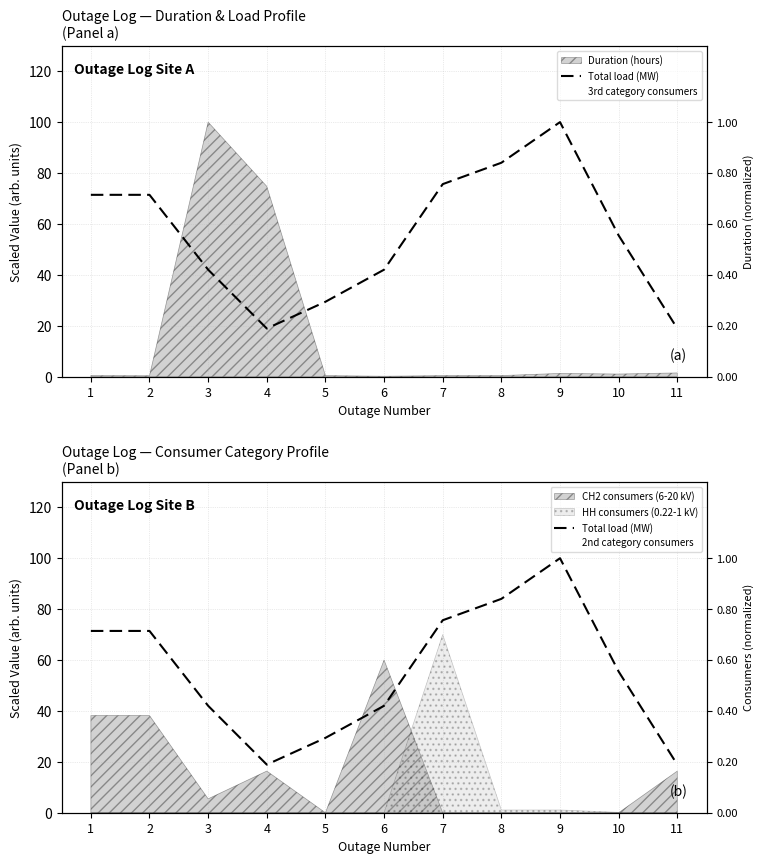

True or false: the data shows 42.0 at 3.

True